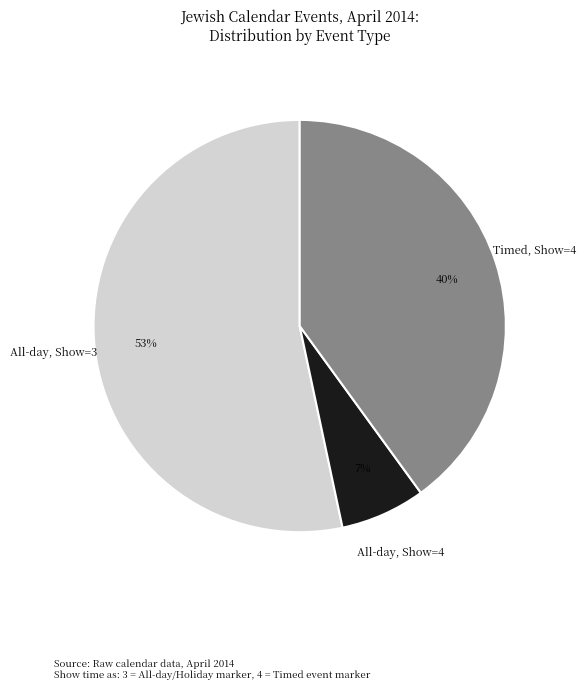

Combined, do All-day, Show=4 and All-day, Show=3 account for over 50%?

Yes